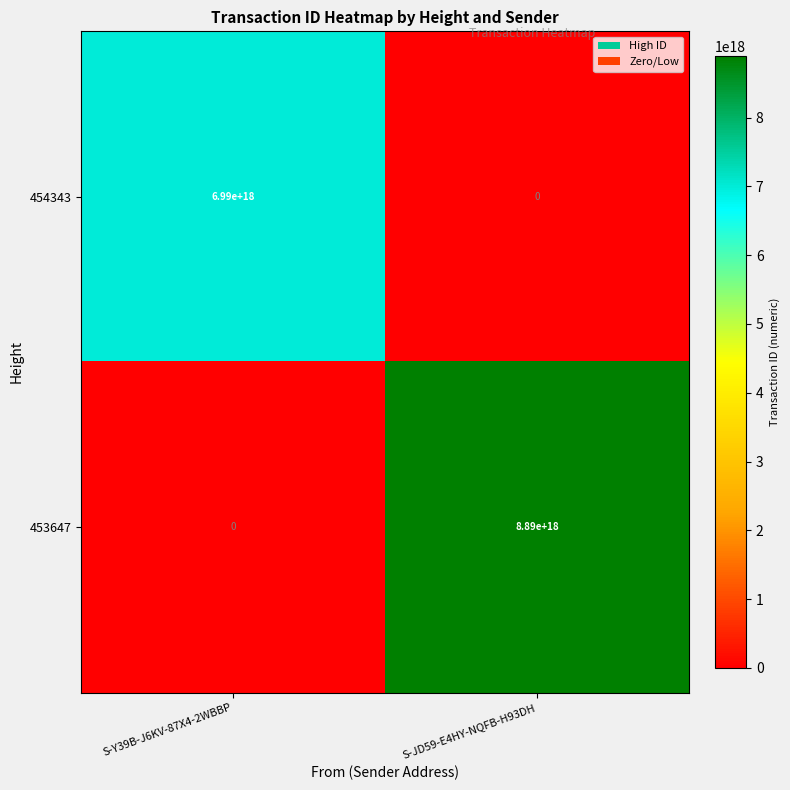

List the series in order of their overall mean, highest first.

453647, 454343